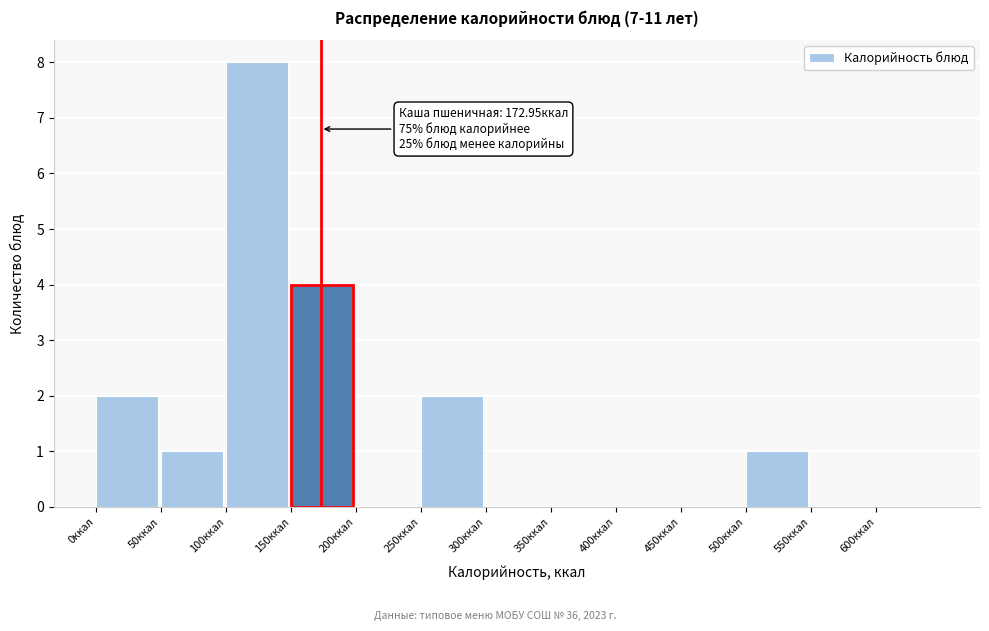

Which range on the x-axis has the tallest bar?

100 to 150